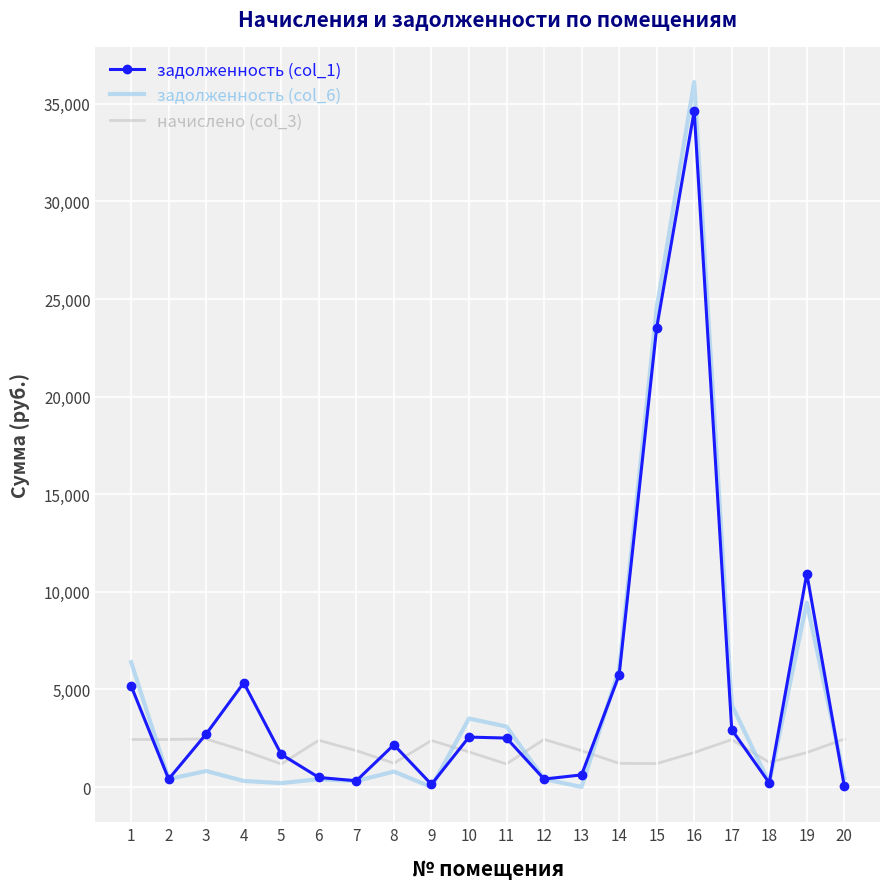

True or false: начислено (col_3) has more than 1 interior local peaks.

True